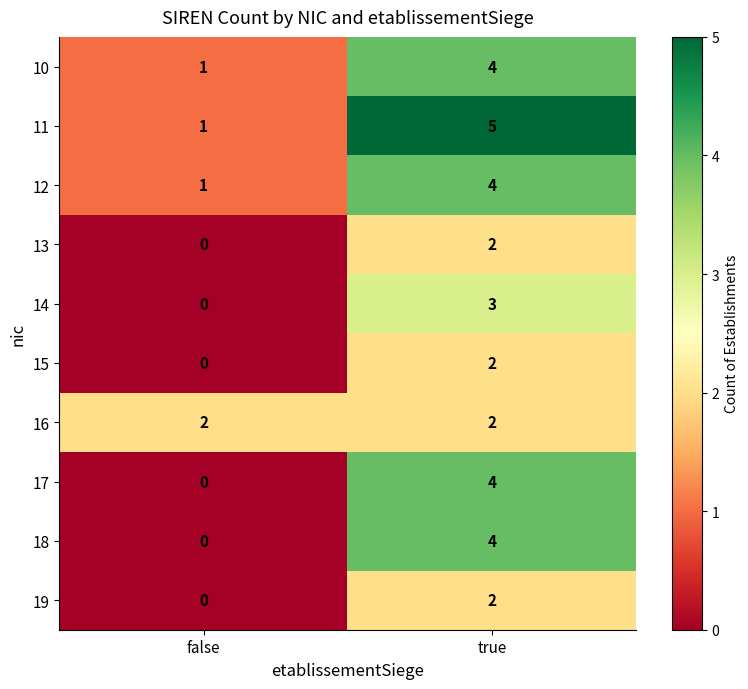

Which series has the largest total across all categories?

11